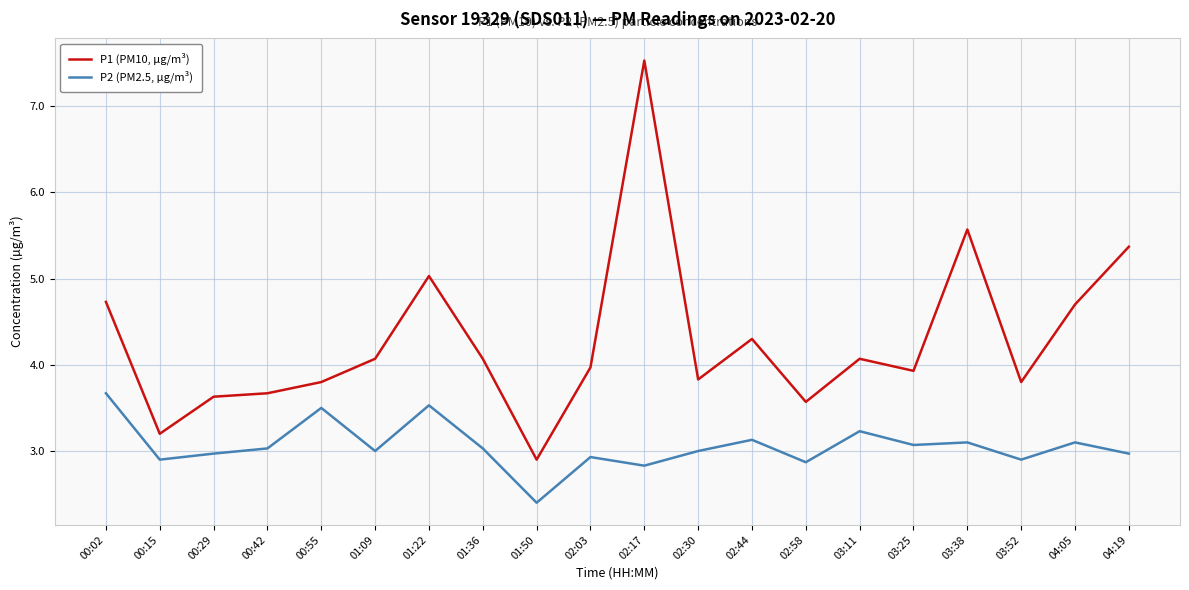

Which series has the widest spread of values?

P1 (PM10, µg/m³)